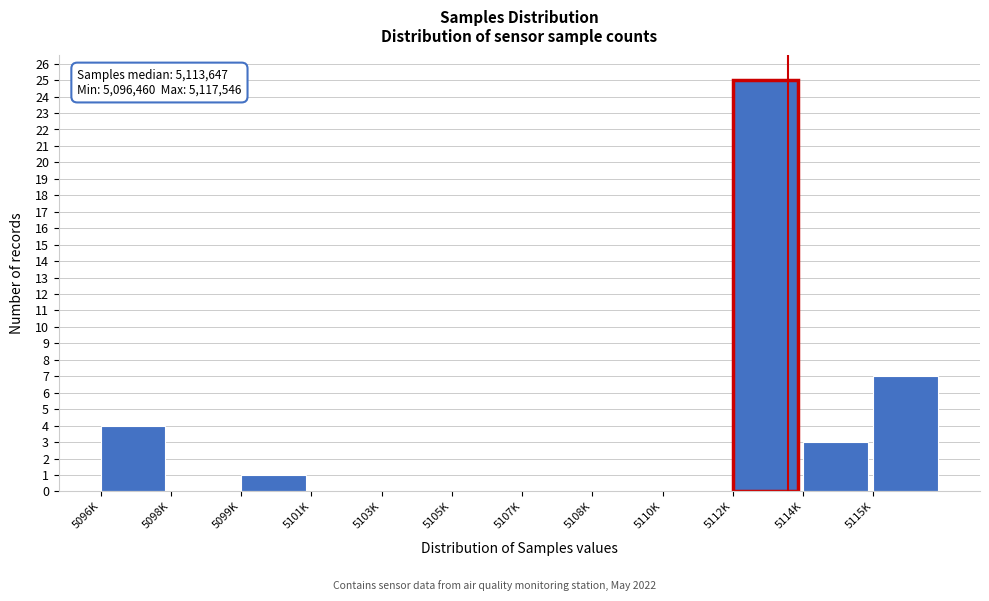

Reading left to right, transcribe all the data shown in this chart.

5096K=4	5098K=0	5099K=1	5101K=0	5103K=0	5105K=0	5107K=0	5108K=0	5110K=0	5112K=25	5114K=3	5115K=7